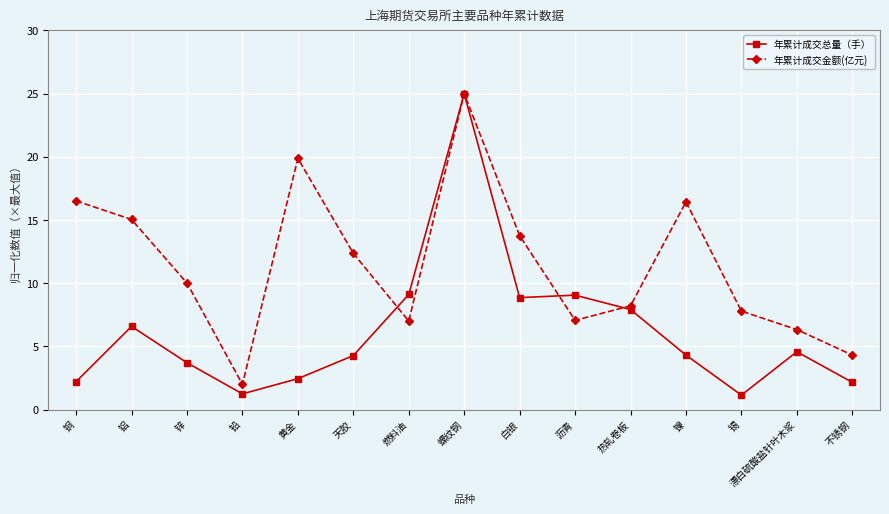

Which series has the largest range (max minus min)?

年累计成交总量（手）